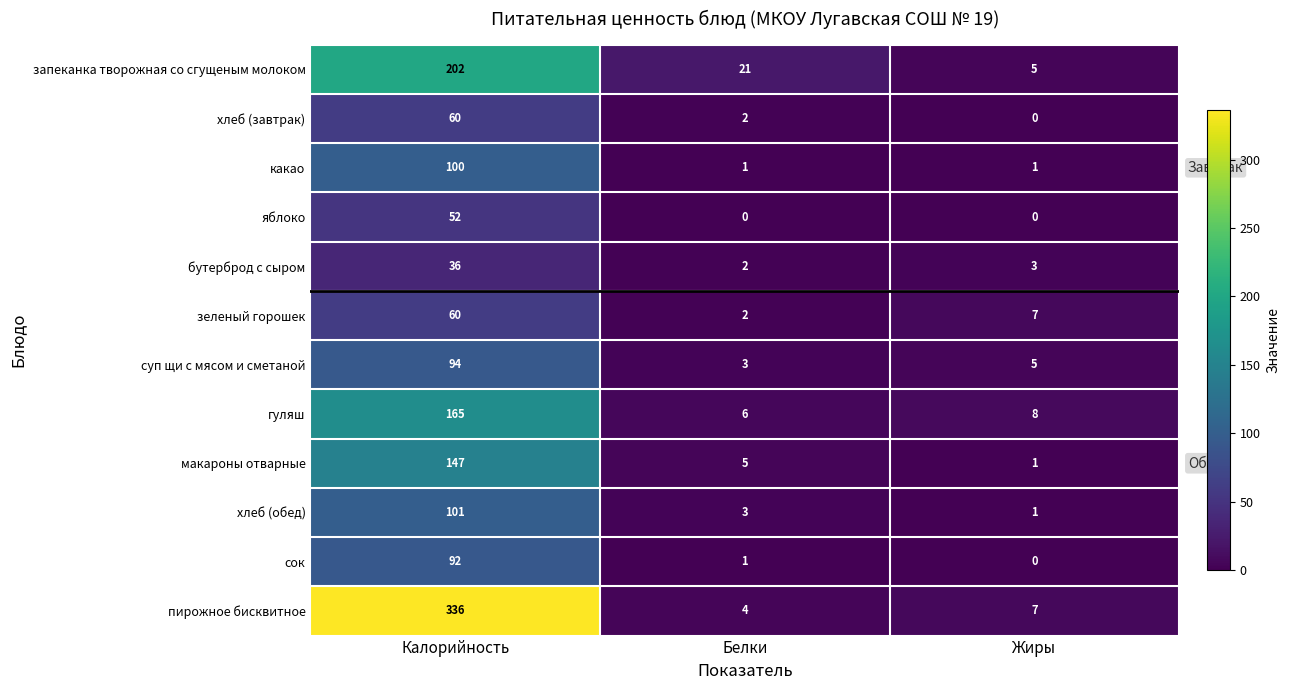

Is it true that бутерброд с сыром equals 1 at Жиры?

False